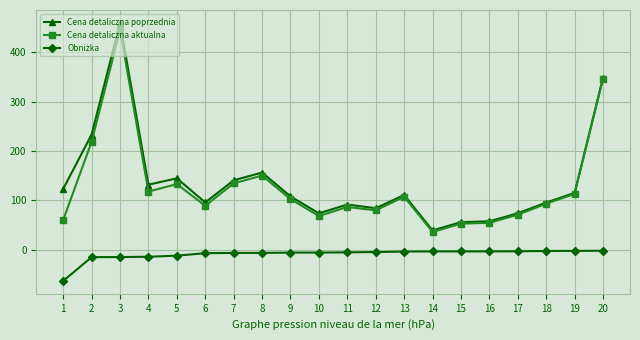

At which category does Cena detaliczna aktualna reach its first local valley?

4